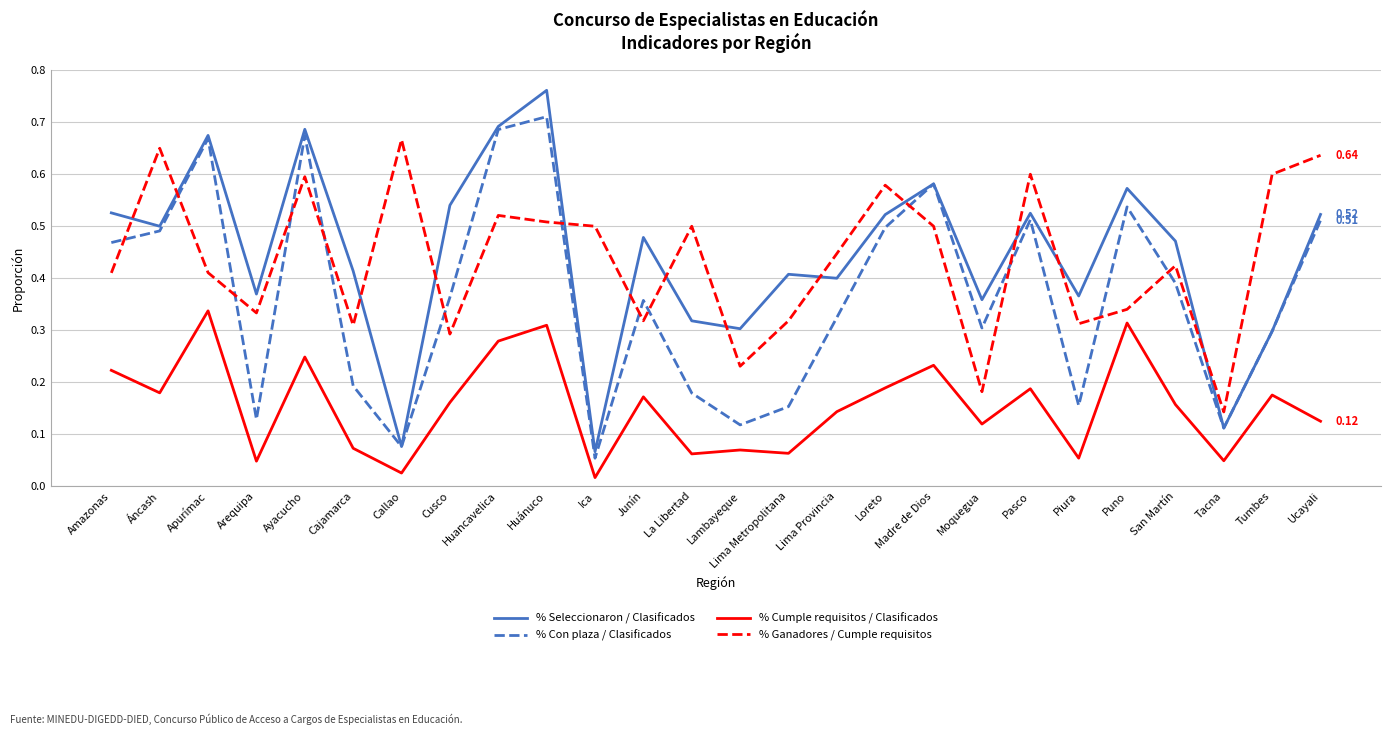

Rank the series by their maximum value, from lowest to highest.

% Cumple requisitos / Clasificados, % Ganadores / Cumple requisitos, % Con plaza / Clasificados, % Seleccionaron / Clasificados